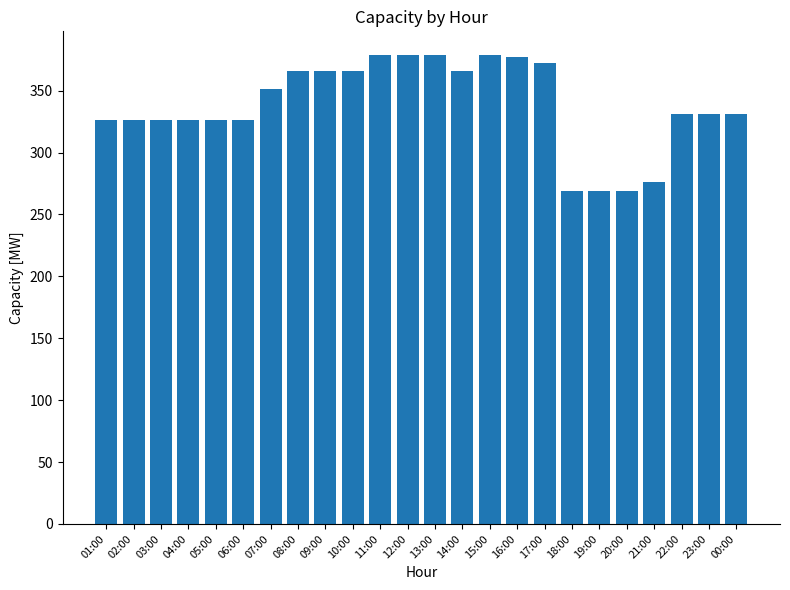

What is the value of the 19th bar from the left?

269